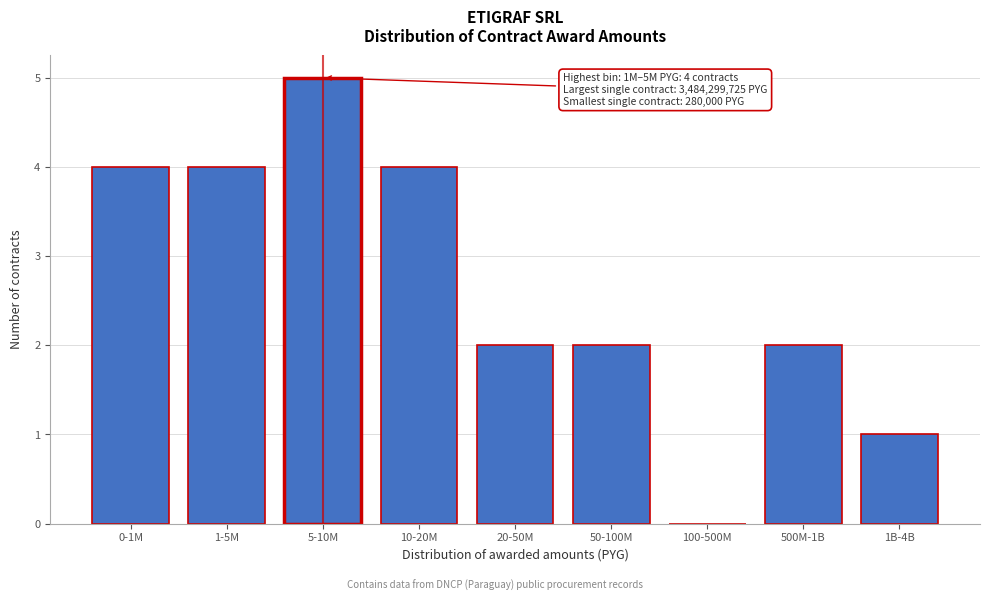

Reading left to right, extract all data points from this chart.

0-1M=4	1-5M=4	5-10M=5	10-20M=4	20-50M=2	50-100M=2	100-500M=0	500M-1B=2	1B-4B=1